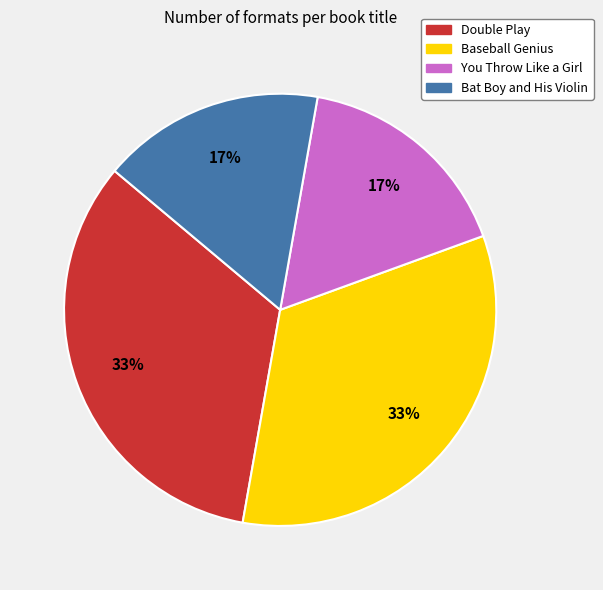

Count the number of slices in the pie.

4